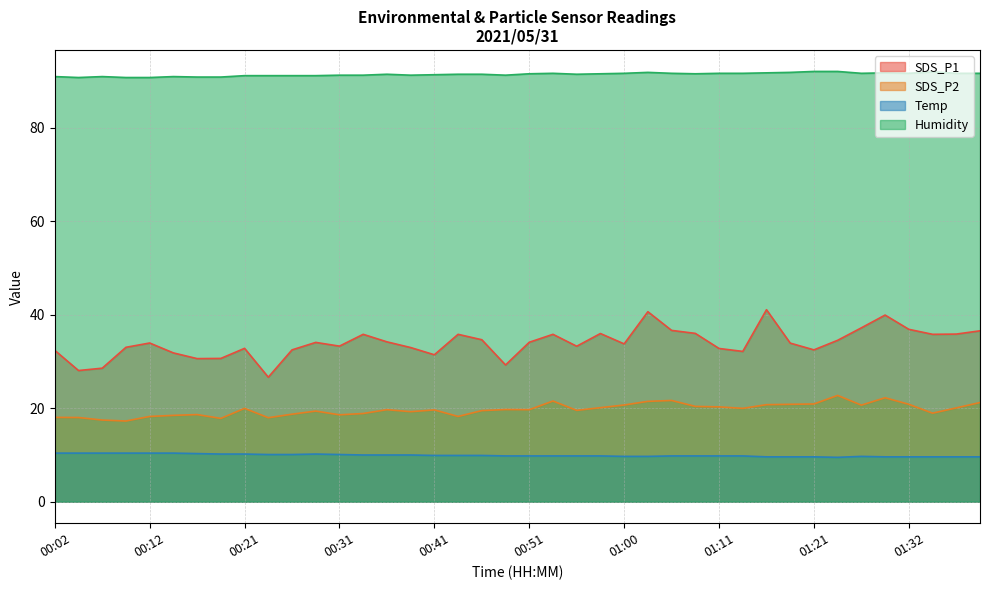

True or false: Humidity and SDS_P1 intersect in this chart.

False